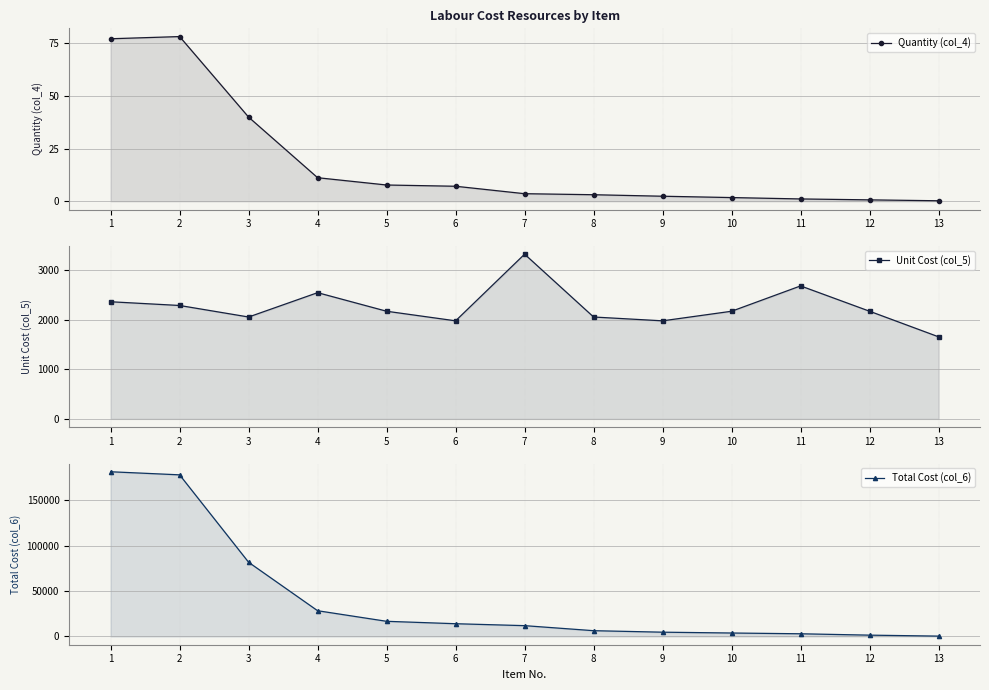

List the labels in order of Unit Cost (col_5) value, largest first.

7, 11, 4, 1, 2, 5, 10, 12, 3, 8, 6, 9, 13